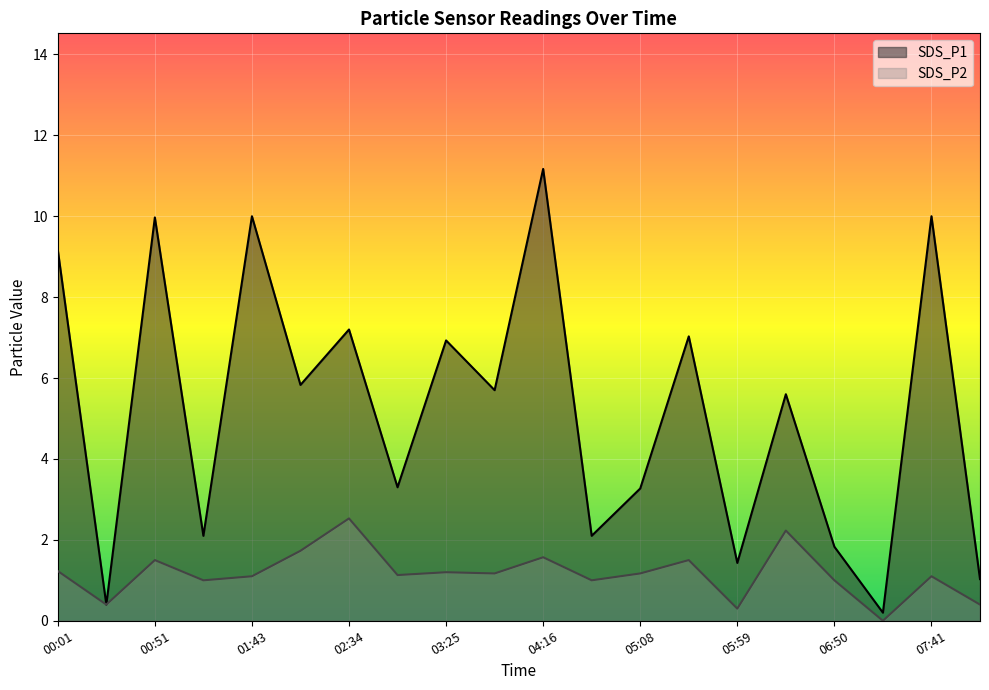

At which category does the chart reach its minimum across all series?

07:16